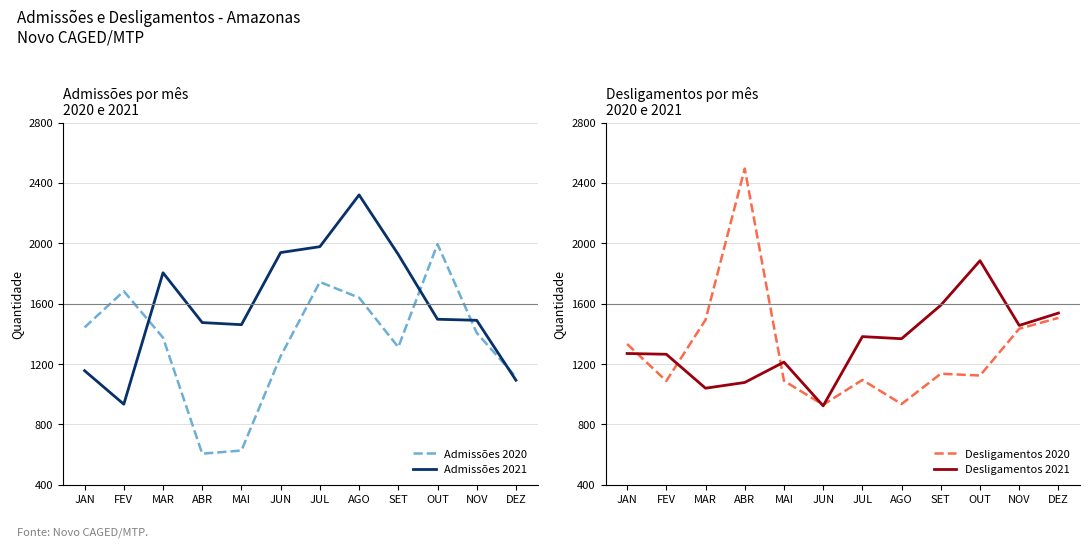

What is the value of the Desligamentos 2020 point at the 12th from the left?

1506